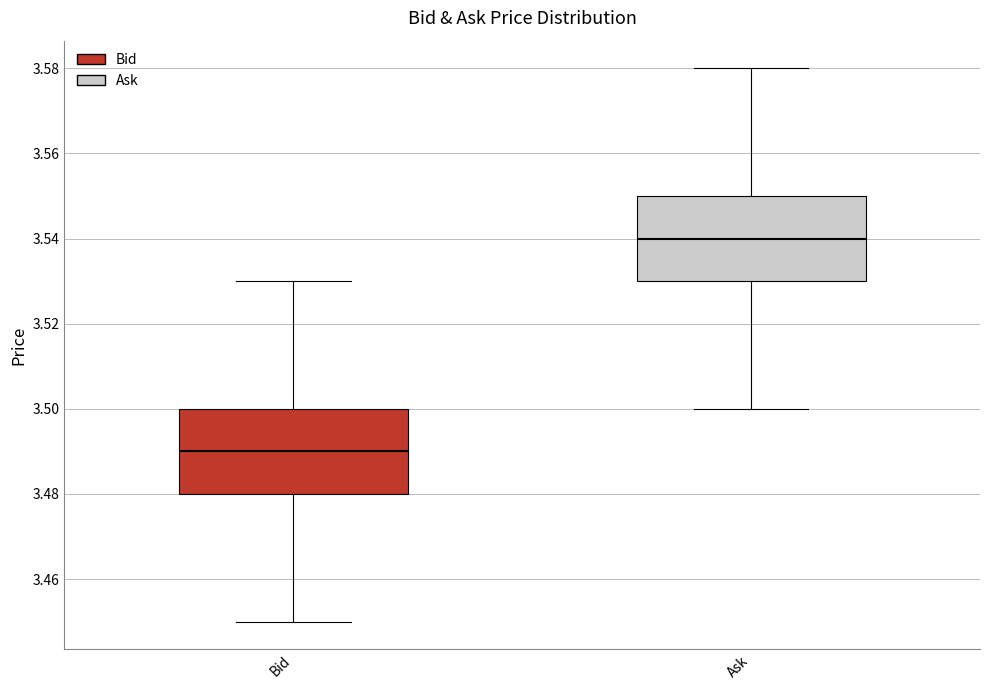

Reading left to right, read every box against the y-axis: the position of its median line, the range the box covers, and the ends of its whiskers. The values are not printed on the chart, so give them approximately, as read against the axis.

Bid: median 3.49, box 3.48 to 3.50, whiskers 3.45 to 3.53
Ask: median 3.54, box 3.53 to 3.55, whiskers 3.50 to 3.58